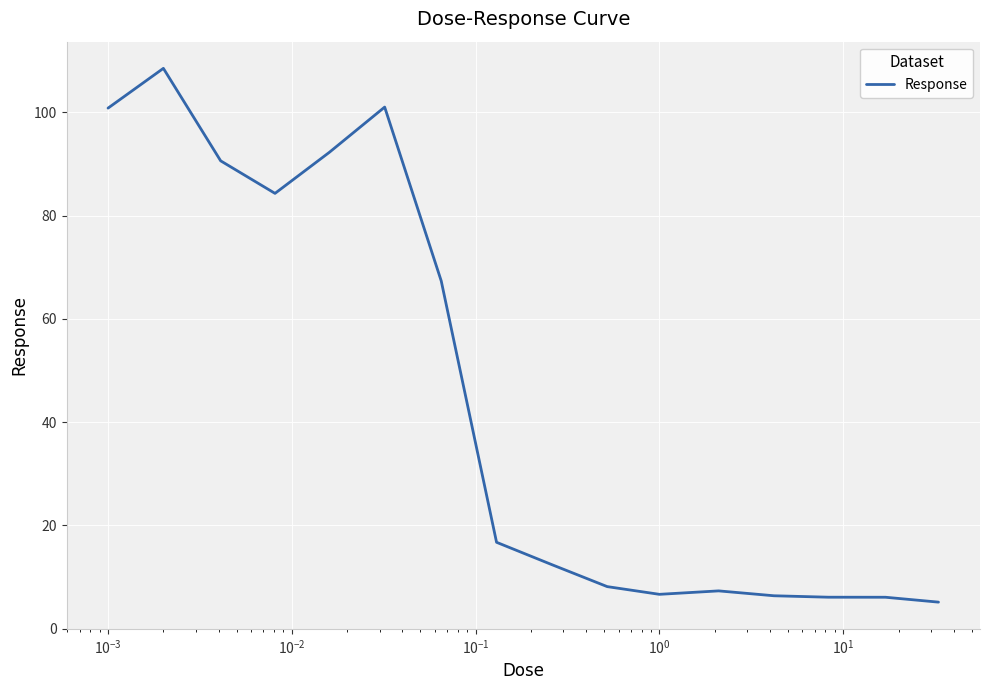

What is the smallest value displayed?

5.1